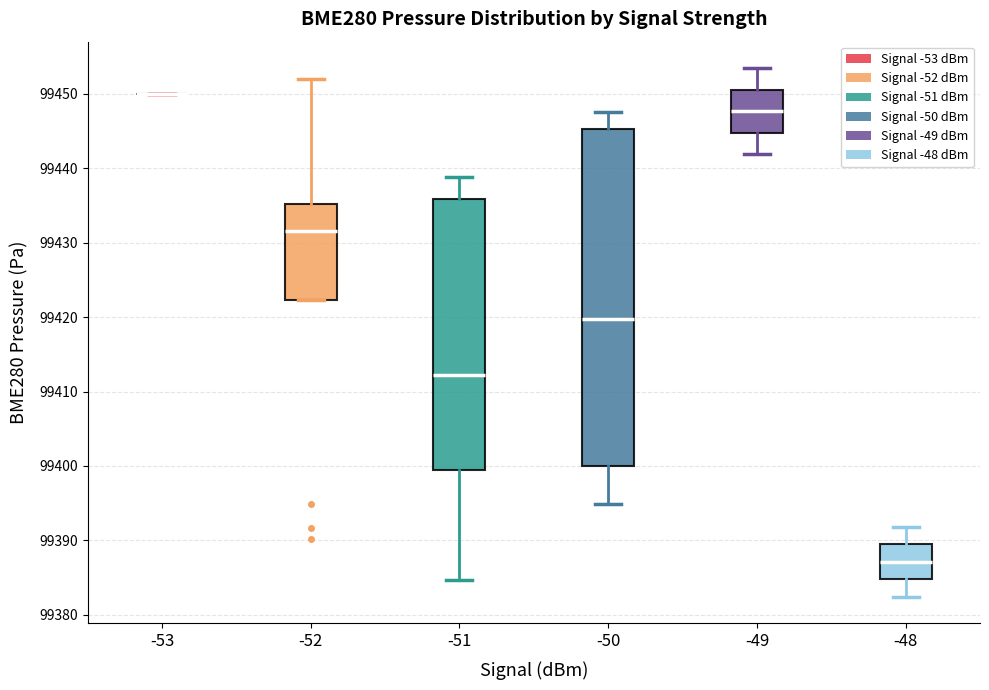

Which box is the tallest, from its lower edge to its upper edge?

-50